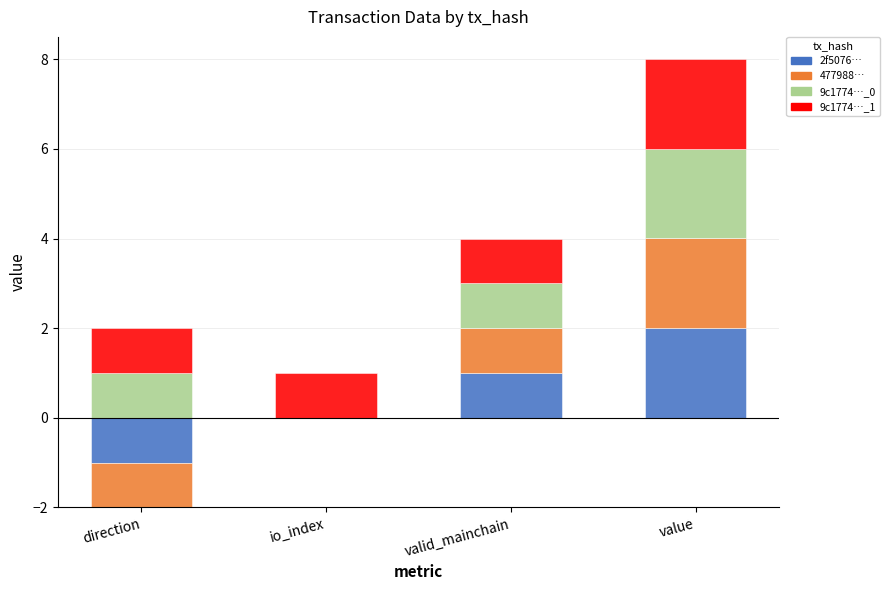

Which series has the largest total across all categories?

9c177496e0d8f710778fb11f933cc80090b8285_1